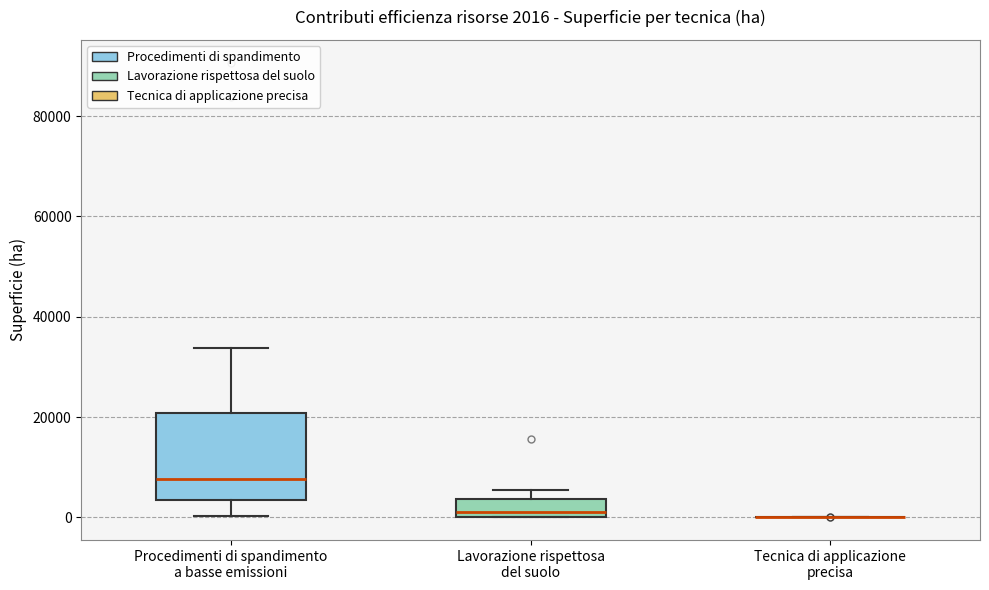

Which box is the tallest, from its lower edge to its upper edge?

Procedimenti di spandimento a basse emissioni